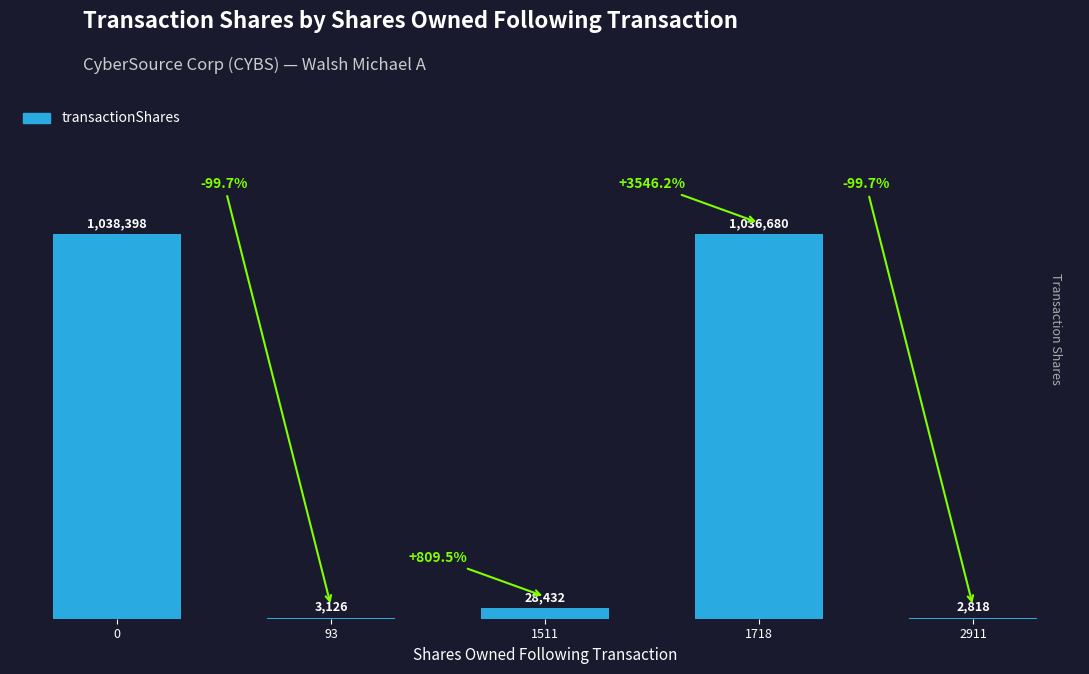

Rank the categories by value from highest to lowest.

0, 1718, 1511, 93, 2911